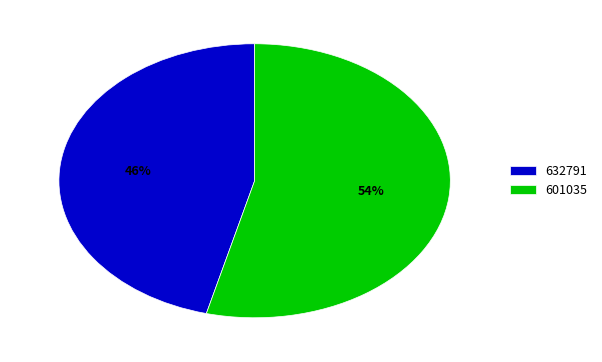

Which category has the smallest portion of the pie?

632791